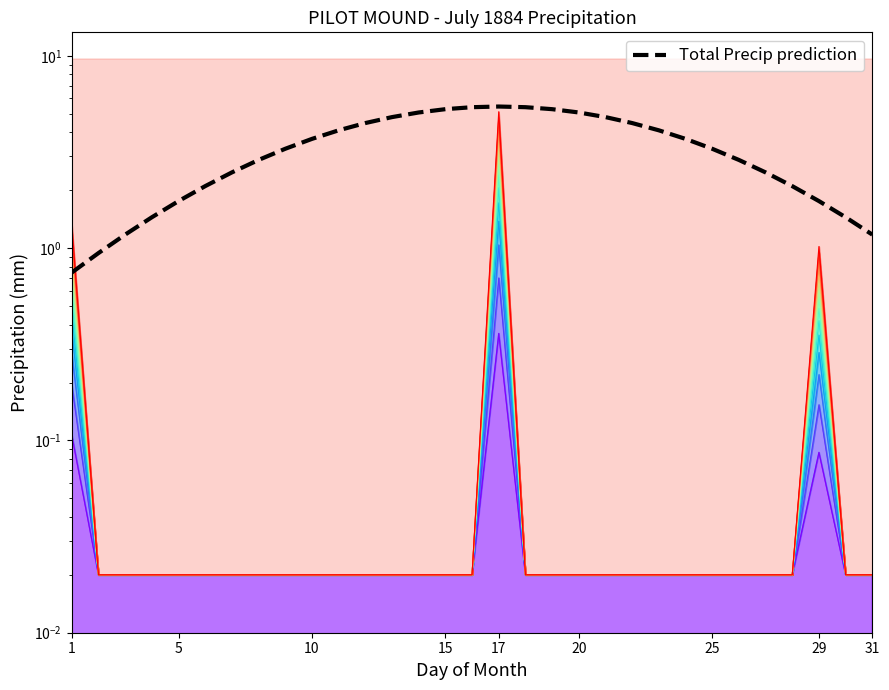

True or false: the data shows 0.7 at 1.

True